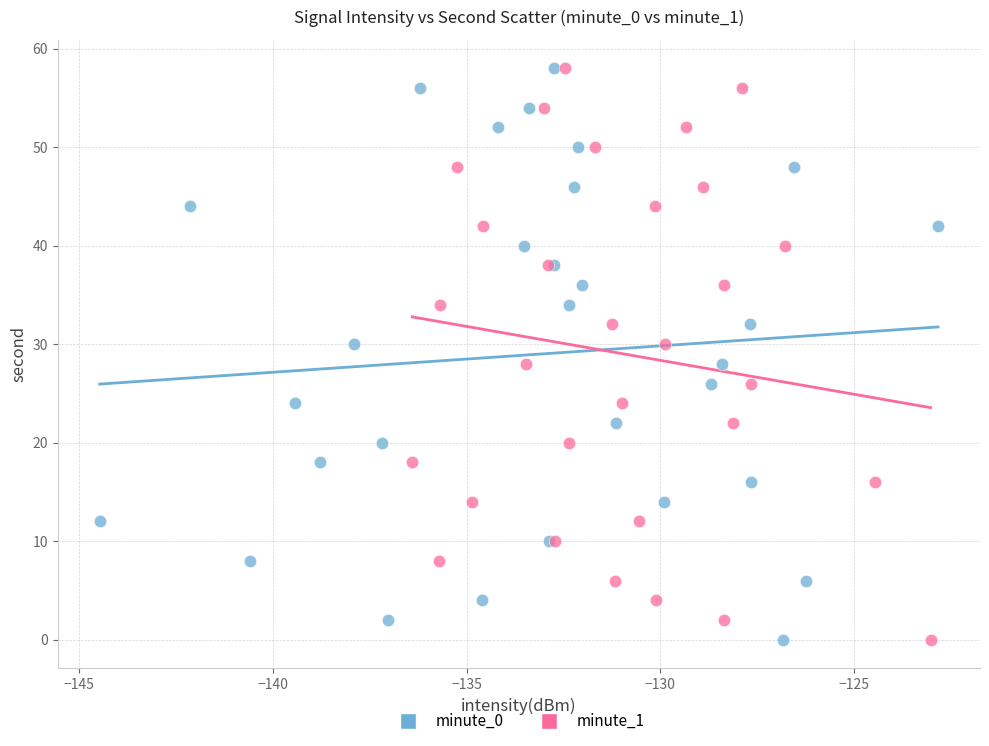

What are all the series names shown in the legend?

minute_0, minute_1